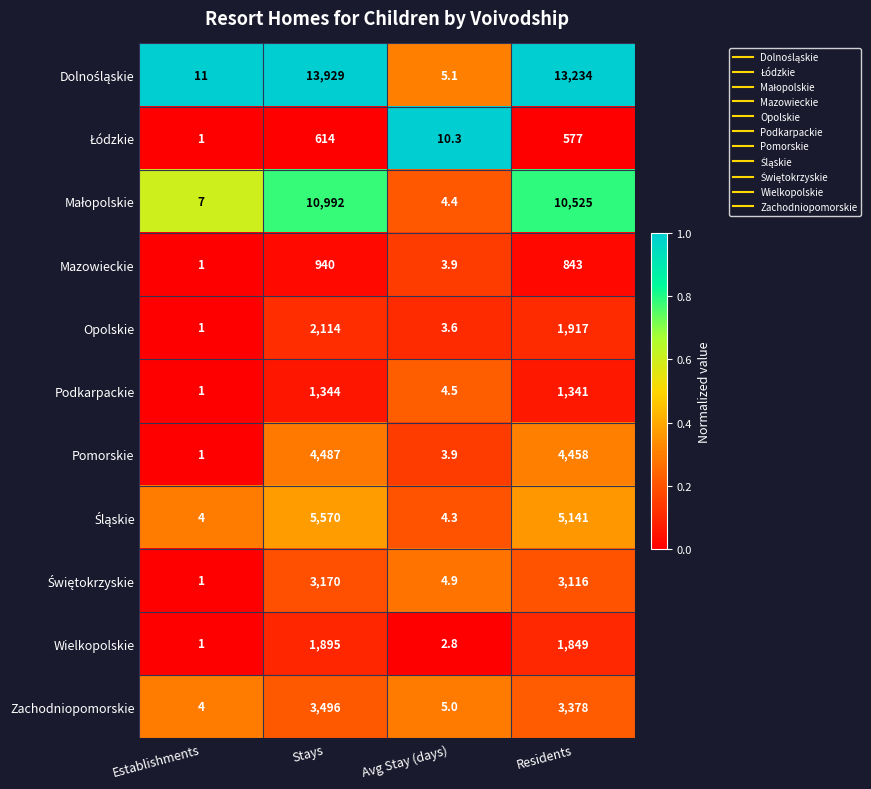

True or false: Wielkopolskie has a value of 423.8 at Residents.

False